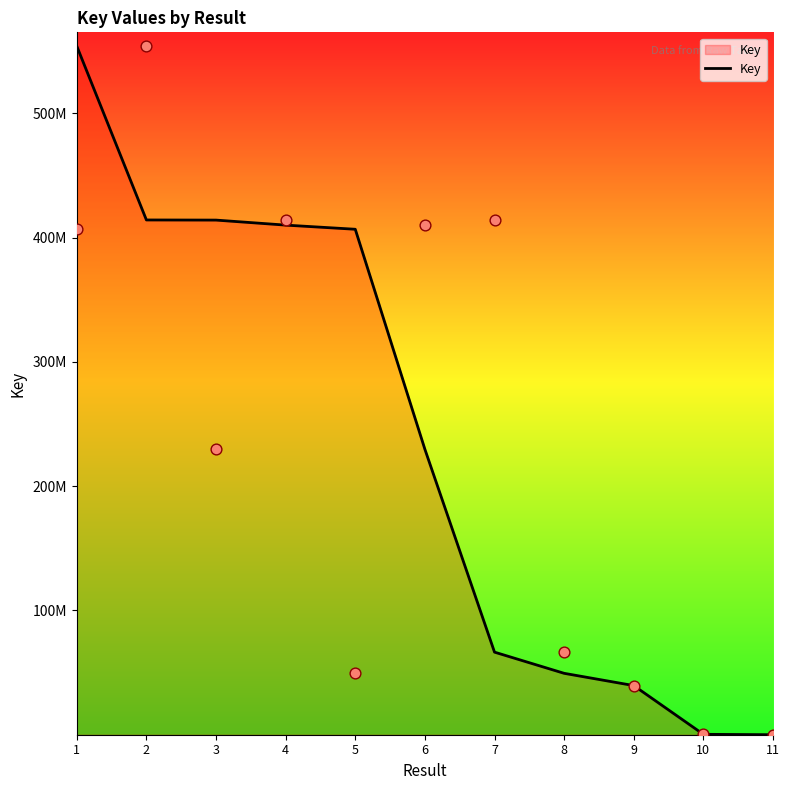

Between 2 and 11, which is larger?

2